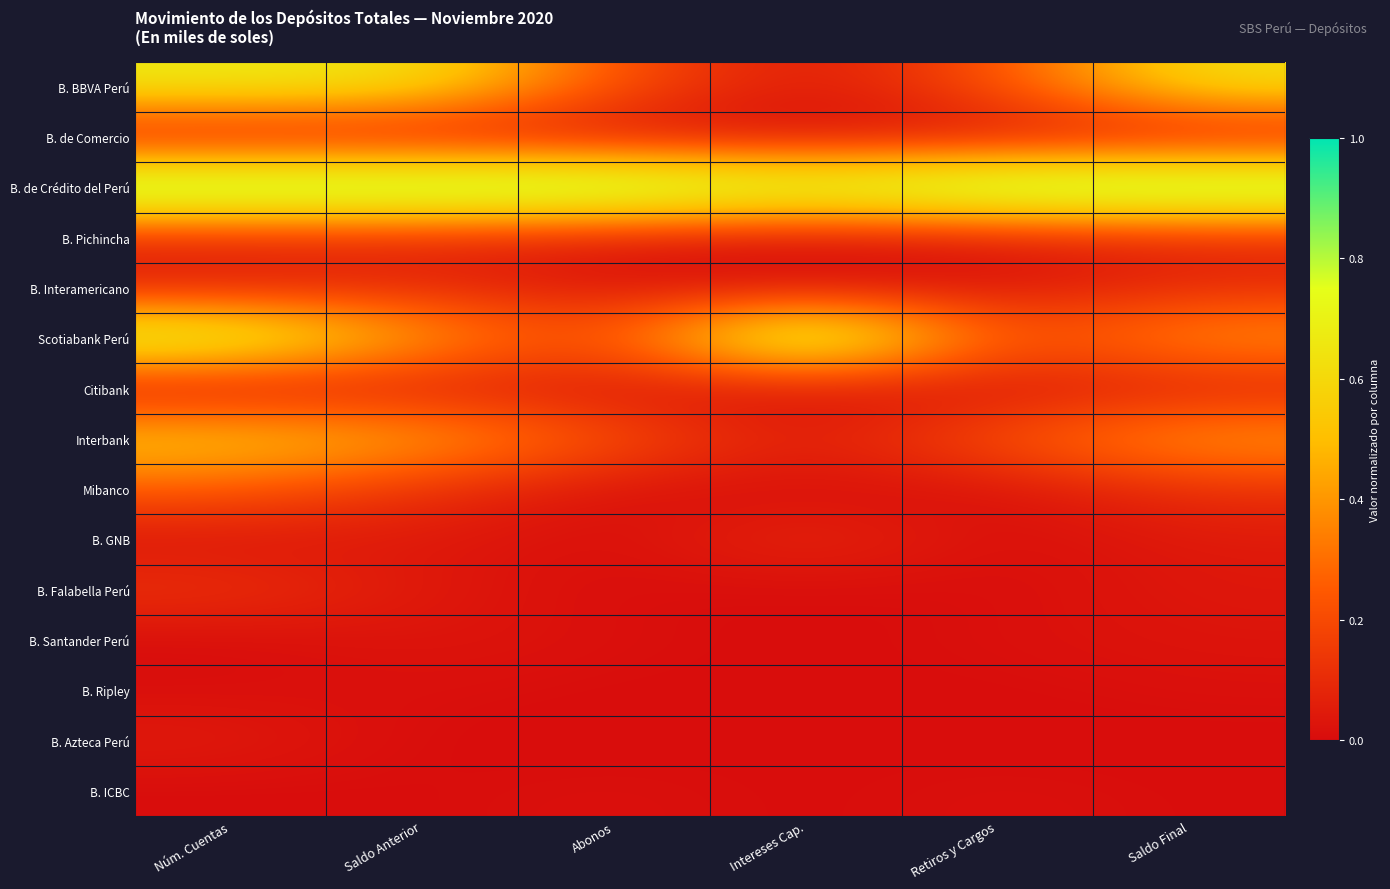

At how many categories does at least one series exceed 0?

6